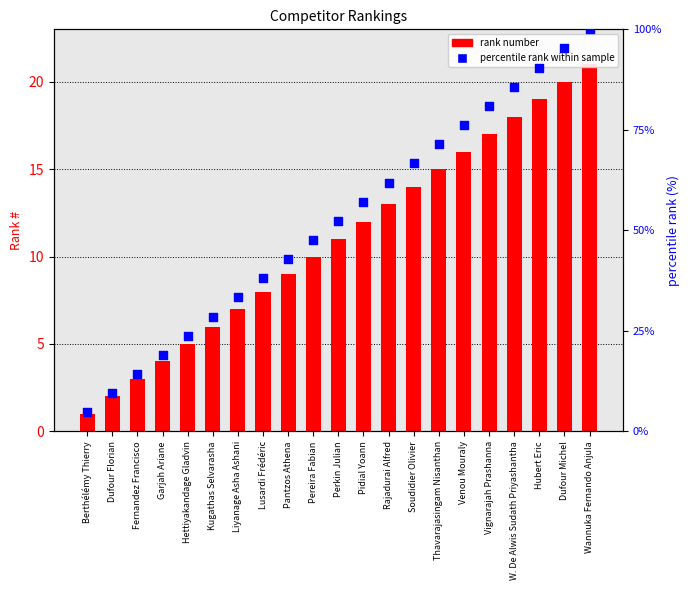

At how many categories does at least one series exceed 97?

1